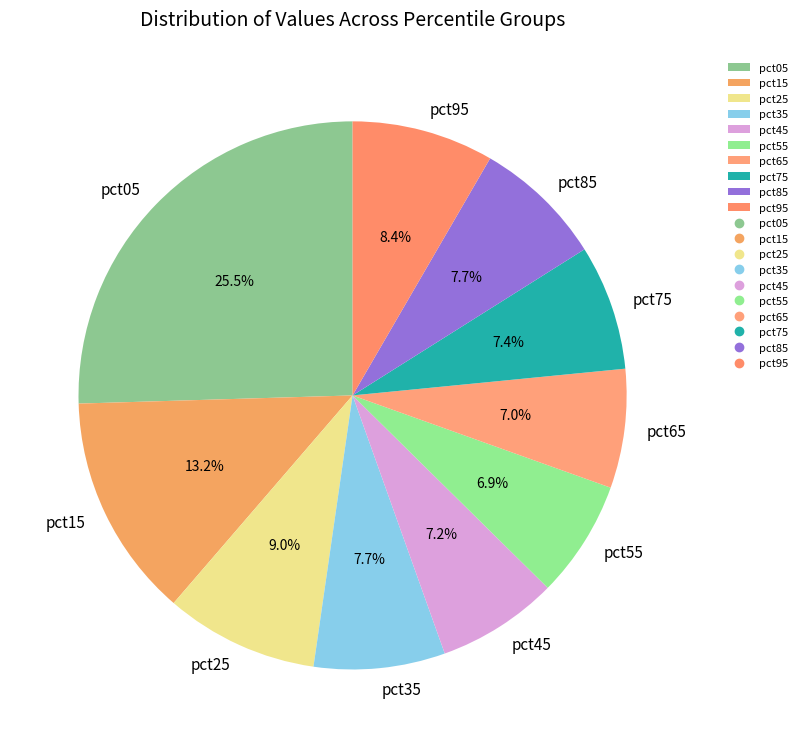

What is the ratio of the value at pct45 to the value at pct25?

0.8